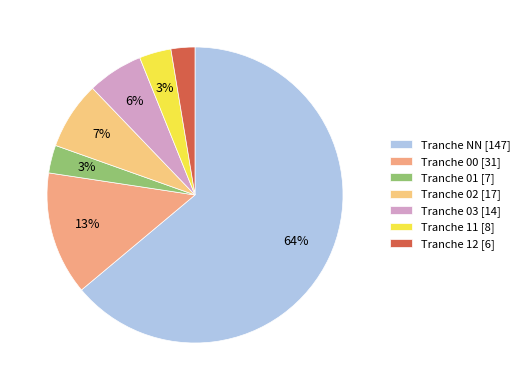

How many segments does this pie chart have?

7